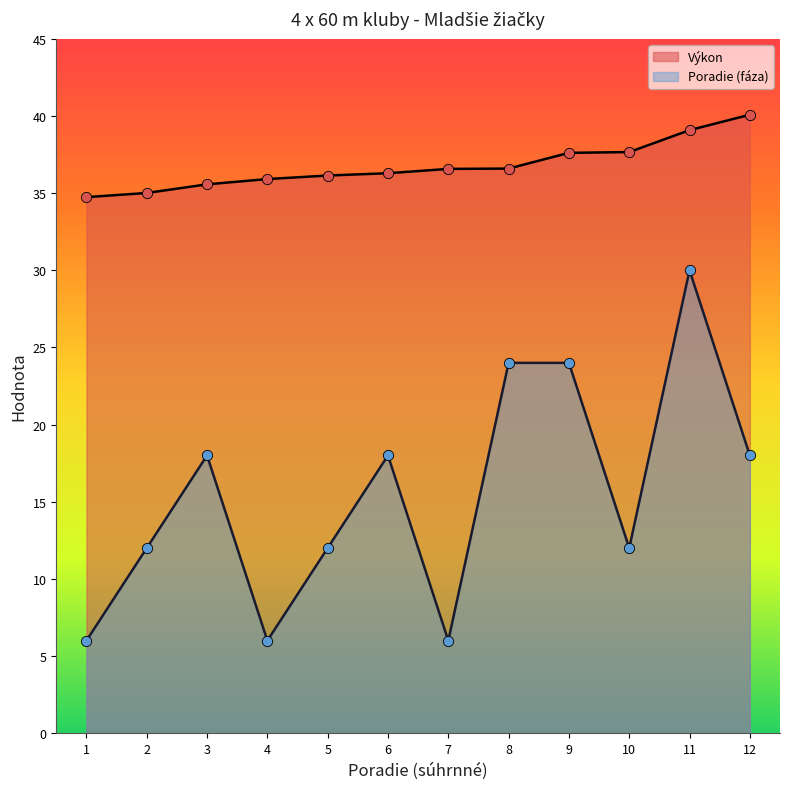

Which series has the largest total across all categories?

Výkon